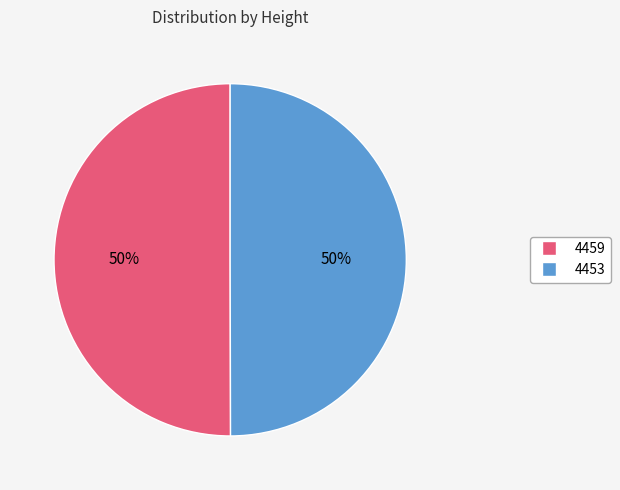

To the nearest percent, what percentage of the pie is 4453?

50%